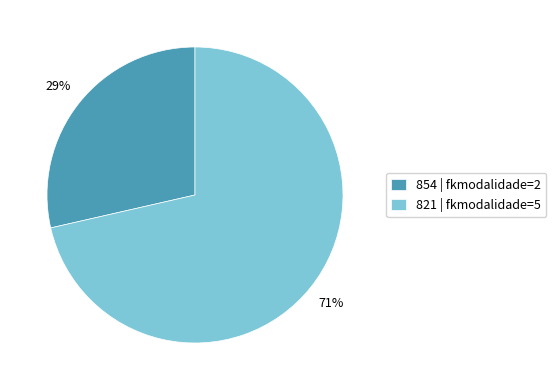

Does 821 account for over 50% of the chart?

Yes